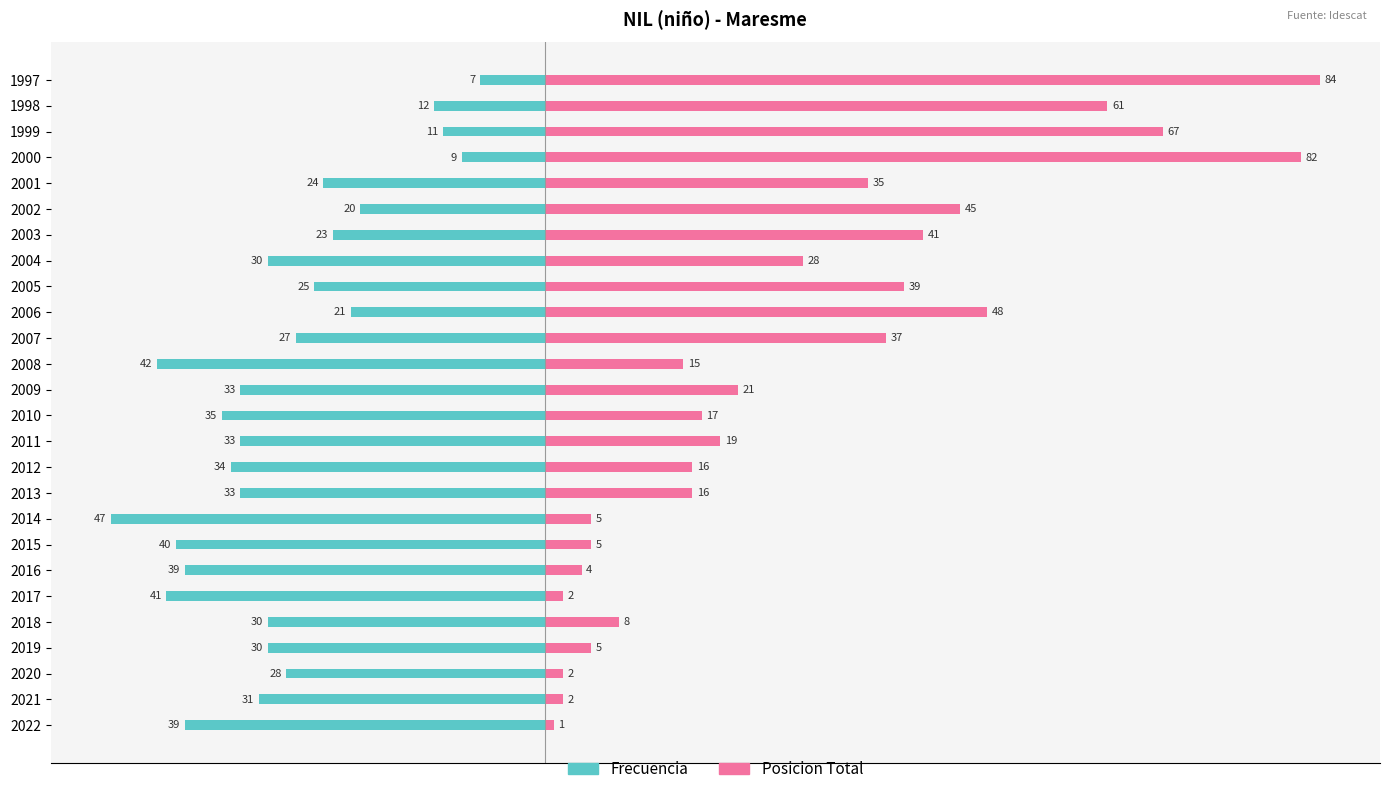

How many bars are there in total?

52